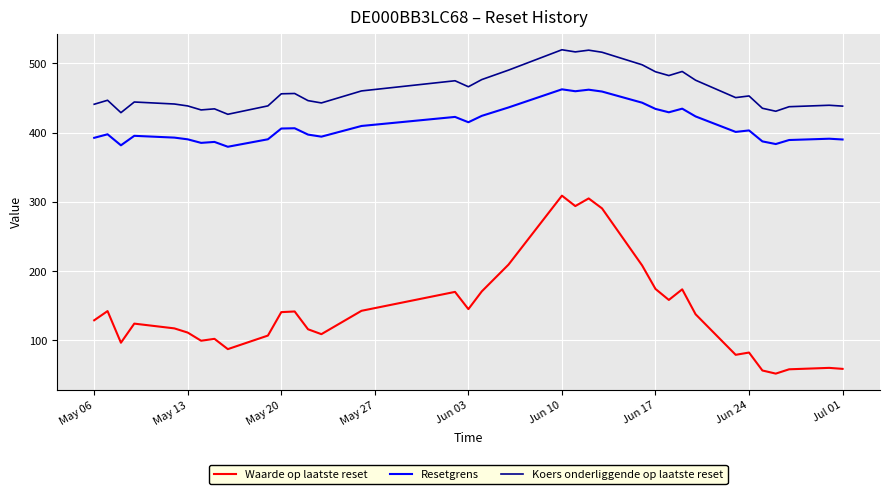

True or false: Waarde op laatste reset and Koers onderliggende op laatste reset intersect in this chart.

False